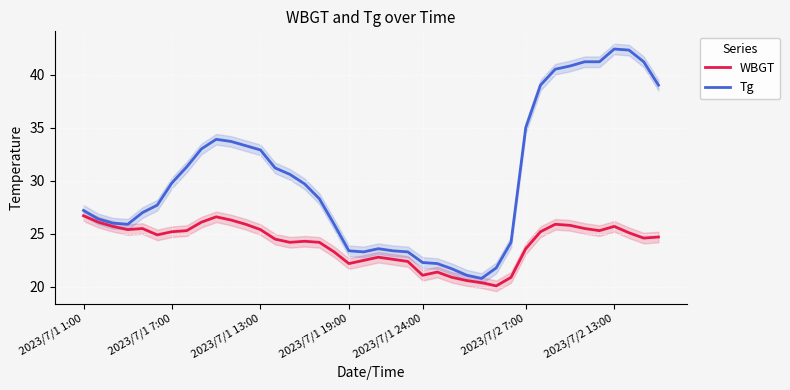

Between 15 and 21, which series saw the biggest shift?

Tg